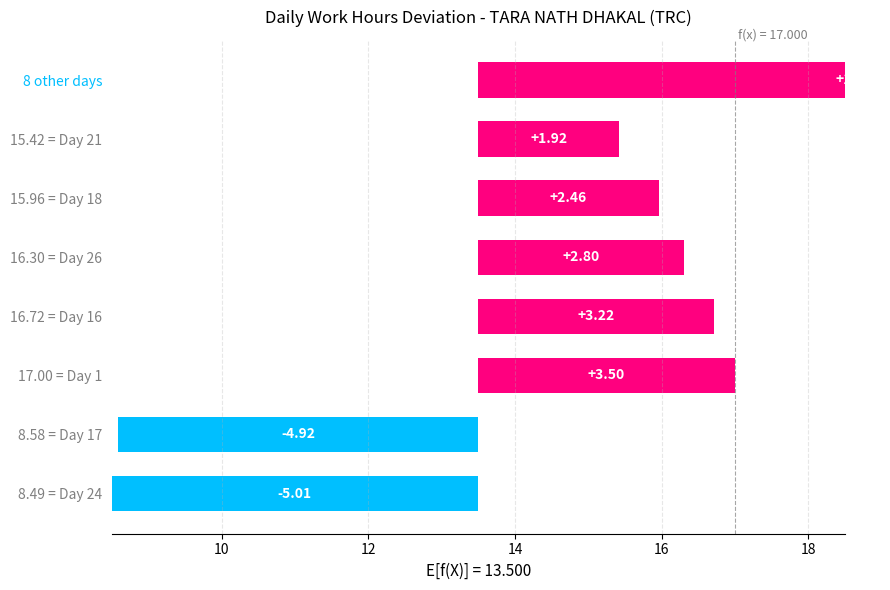

What is the sum of all values?

14.3